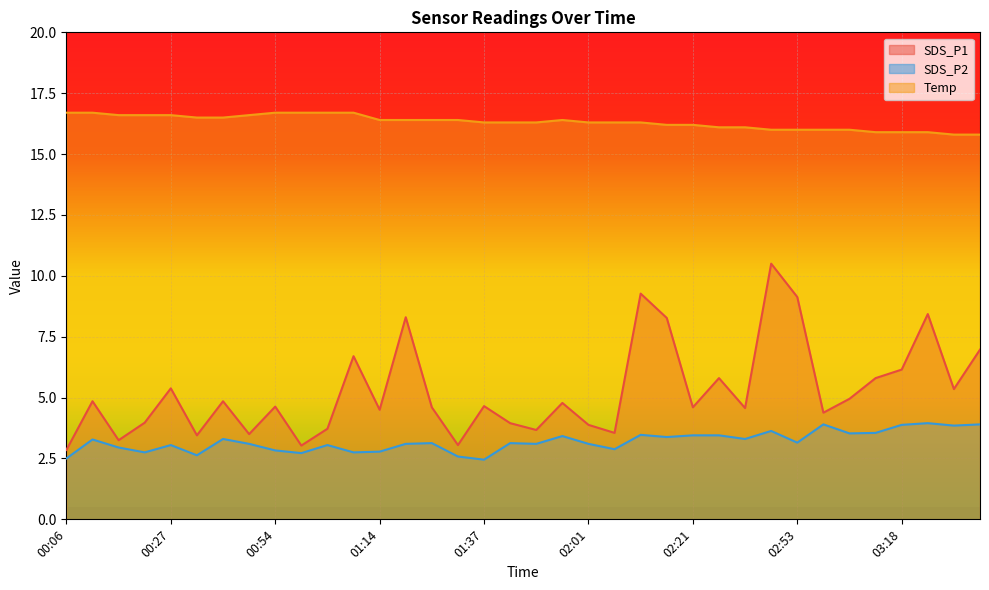

Which series changed the most between 00:17 and 01:37?

SDS_P1